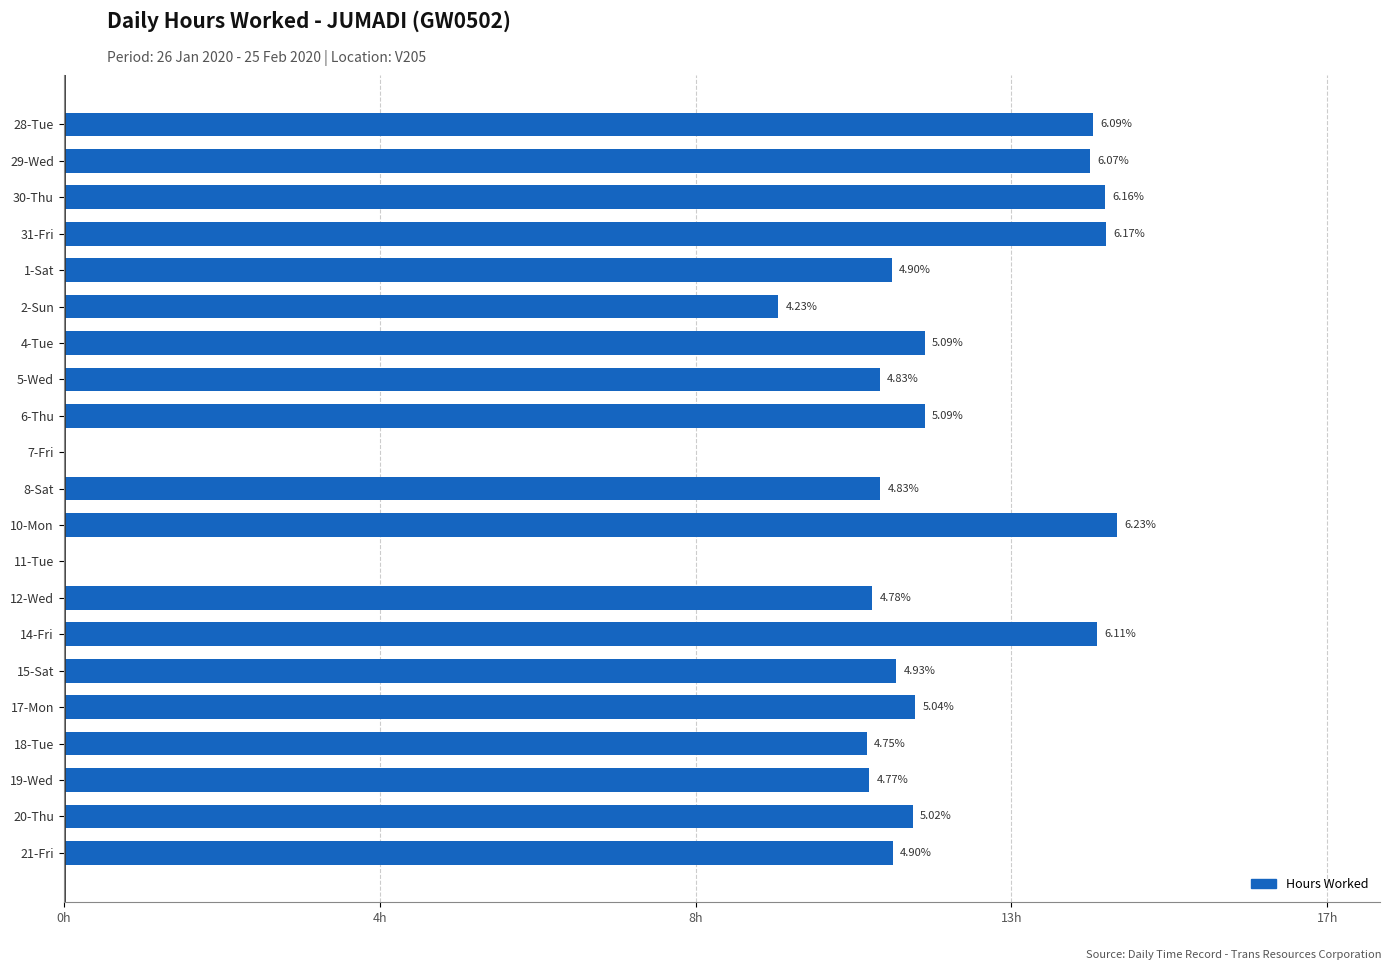

Are the bars horizontal?

Yes